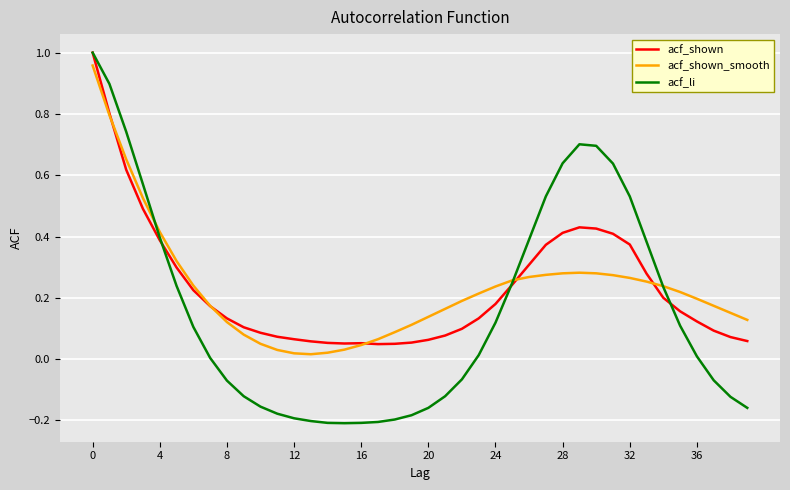

Which series has the widest spread of values?

acf_li